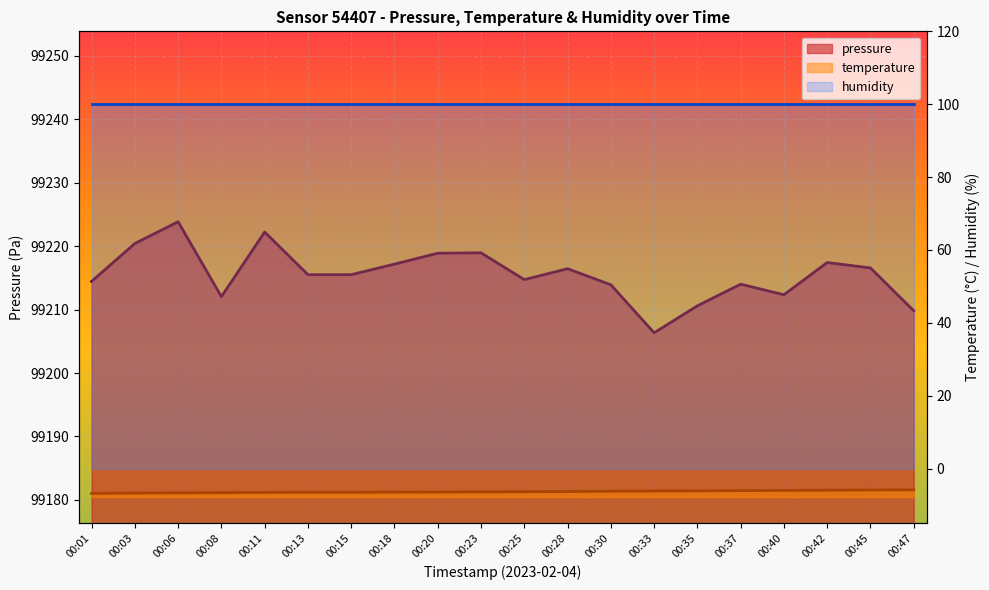

At which label is pressure closest to 99215?

00:25